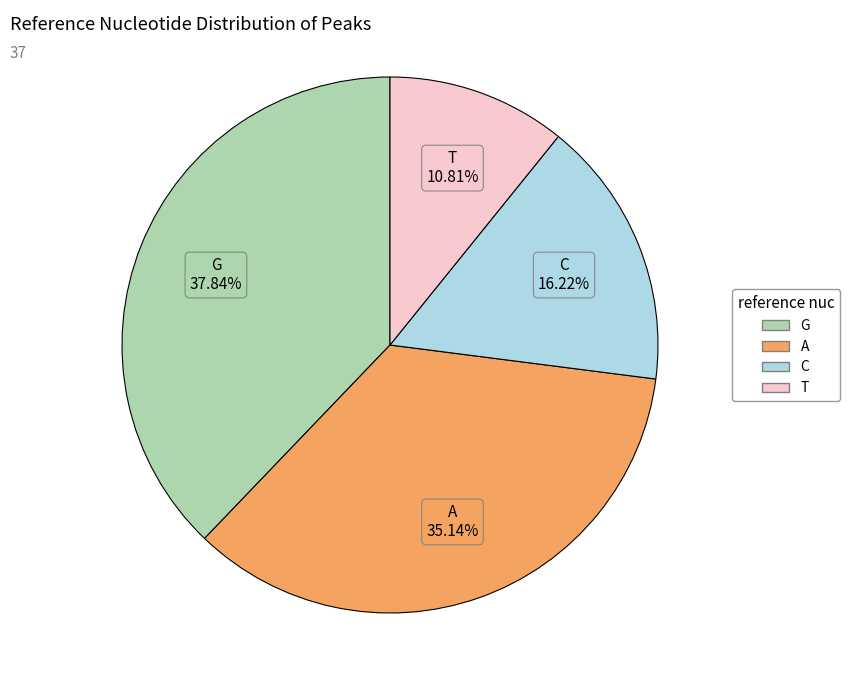

Which category has the biggest portion of the pie?

G